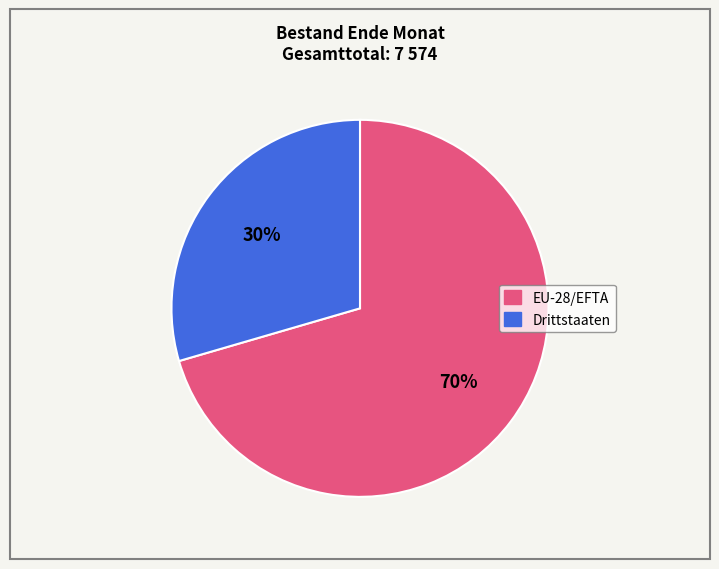

To the nearest percent, what is the combined percentage of EU-28/EFTA and Drittstaaten?

100%